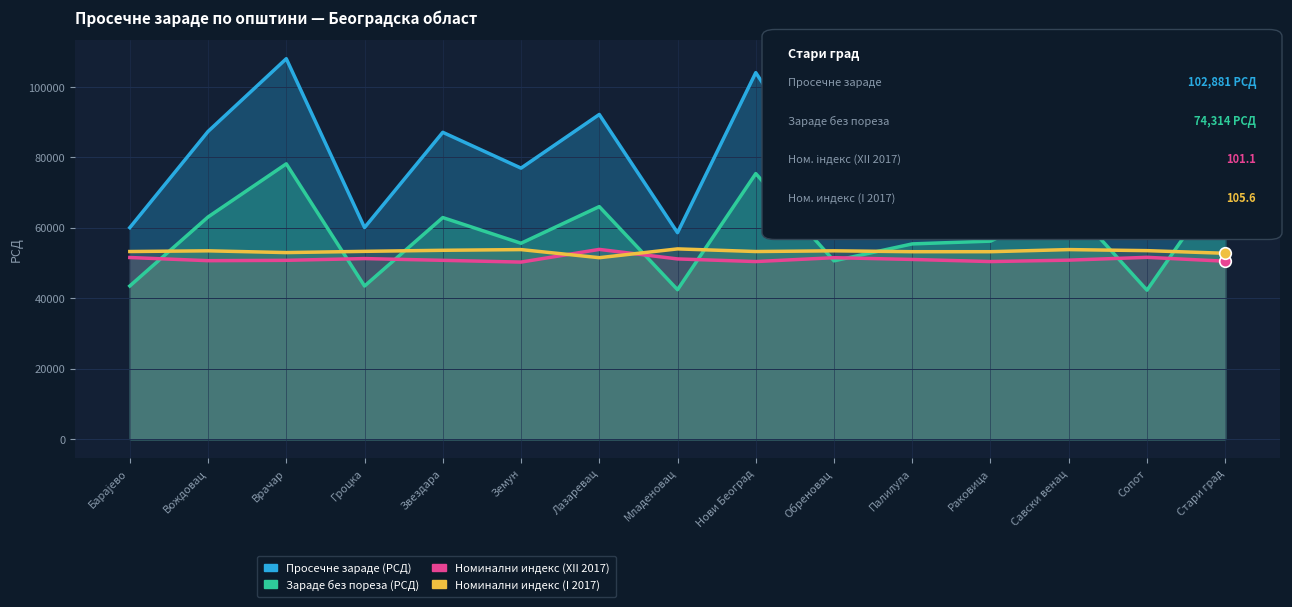

At how many categories does at least one series exceed 57334?

15